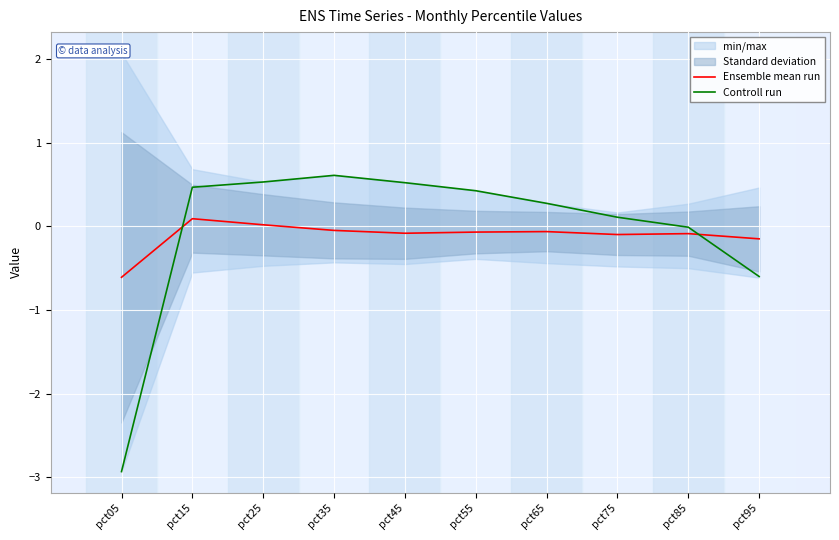

Is the value of Ensemble mean run at pct75 greater than the value of Controll run at pct15?

No